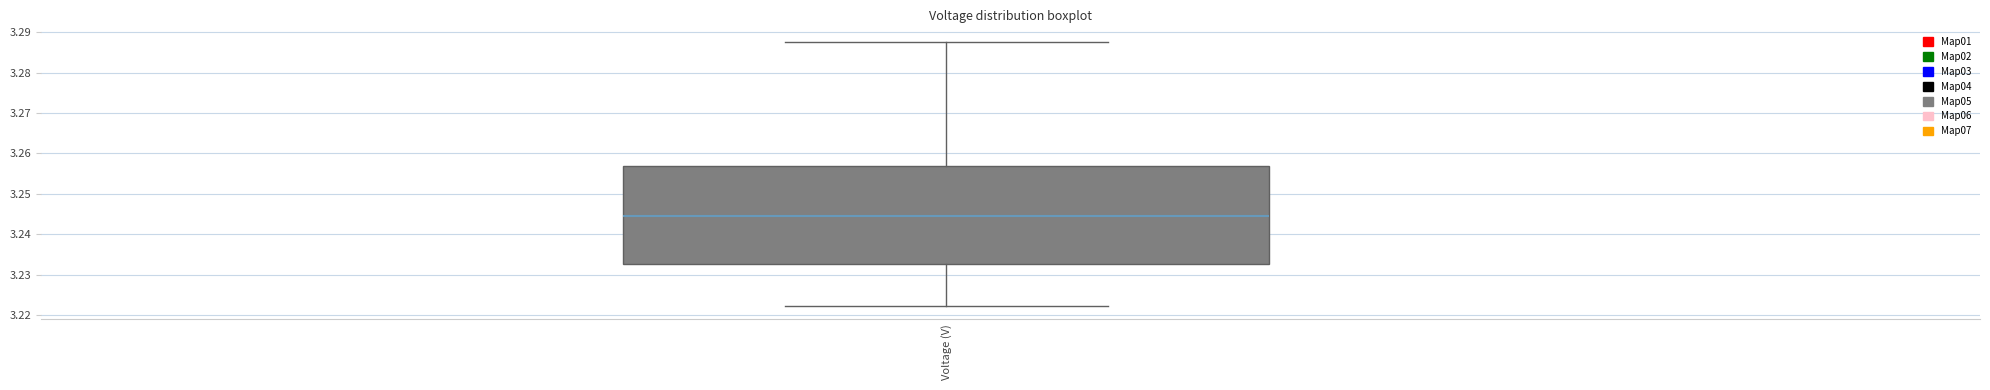

Transcribe this box plot: give where the median line is, the range the box spans, and where the two whiskers end, as read against the y-axis. The values are not printed on the chart, so give them approximately, as read against the axis.

median 3.244, box 3.233 to 3.257, whiskers 3.222 to 3.288